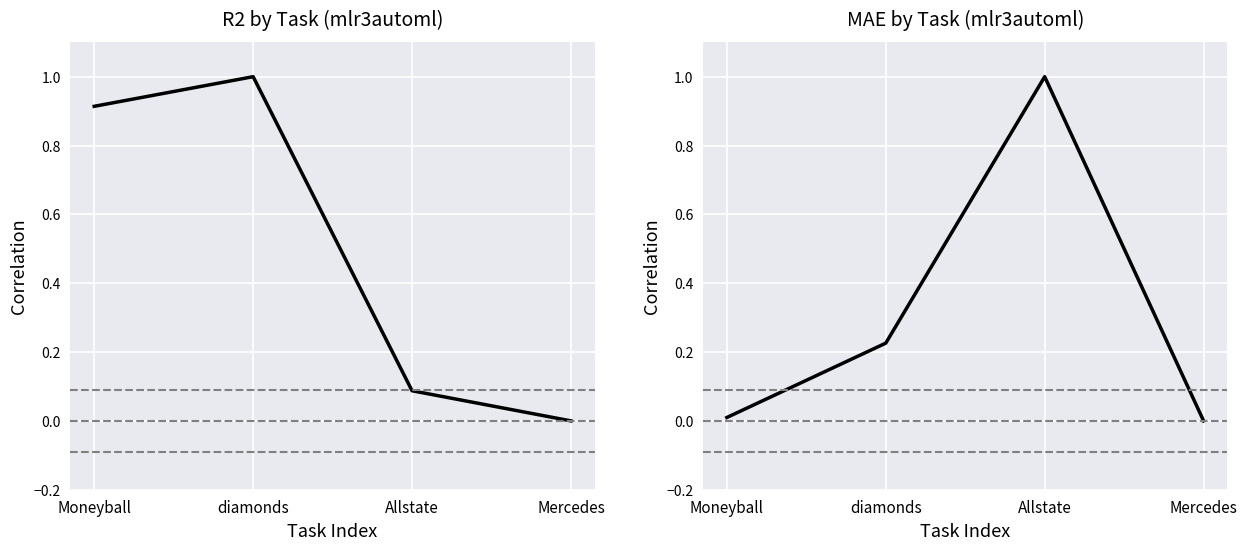

Which series has the widest spread of values?

r2 (normalized)